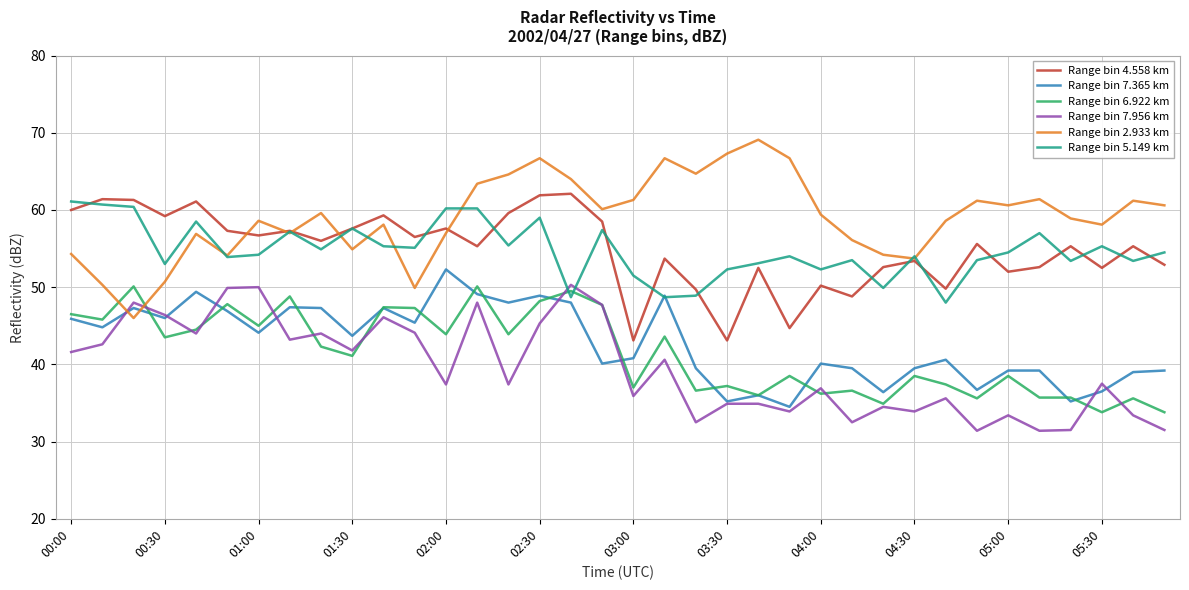

Which series has the largest total across all categories?

Range bin 2.933 km